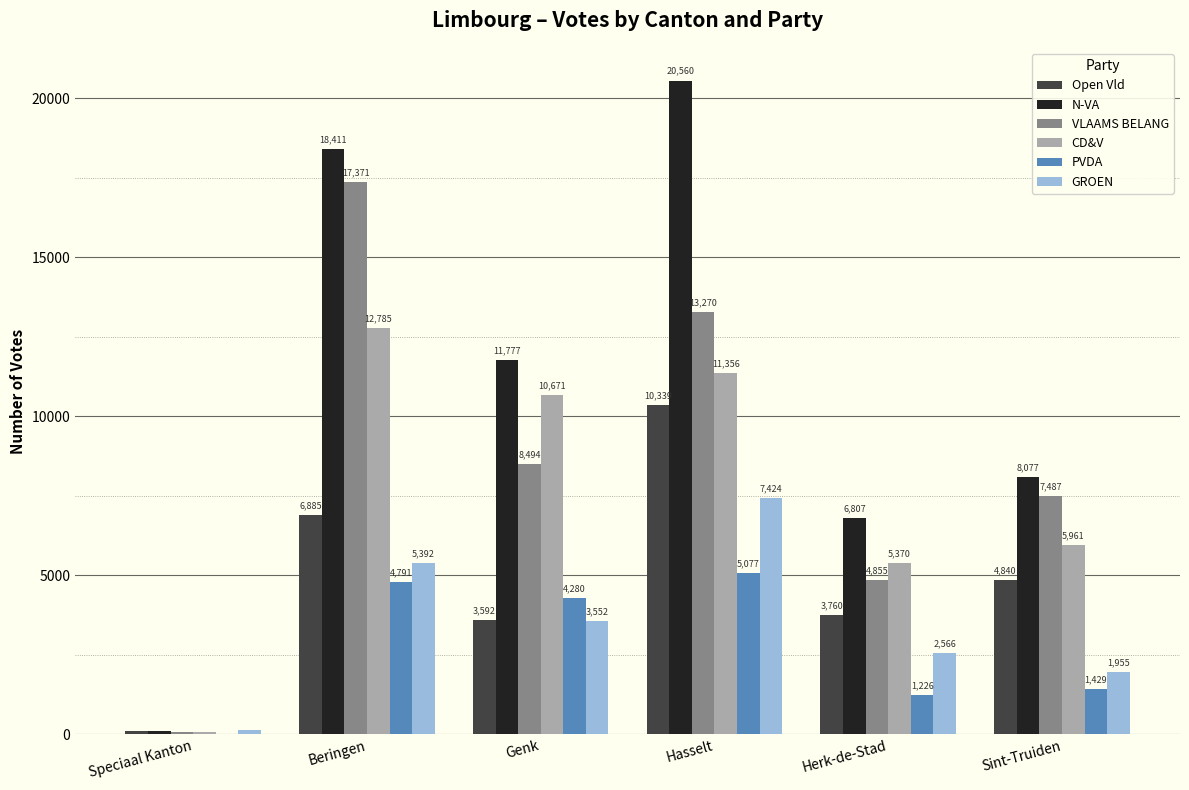

What is the spread (max minus min) of values at Sint-Truiden?

6648